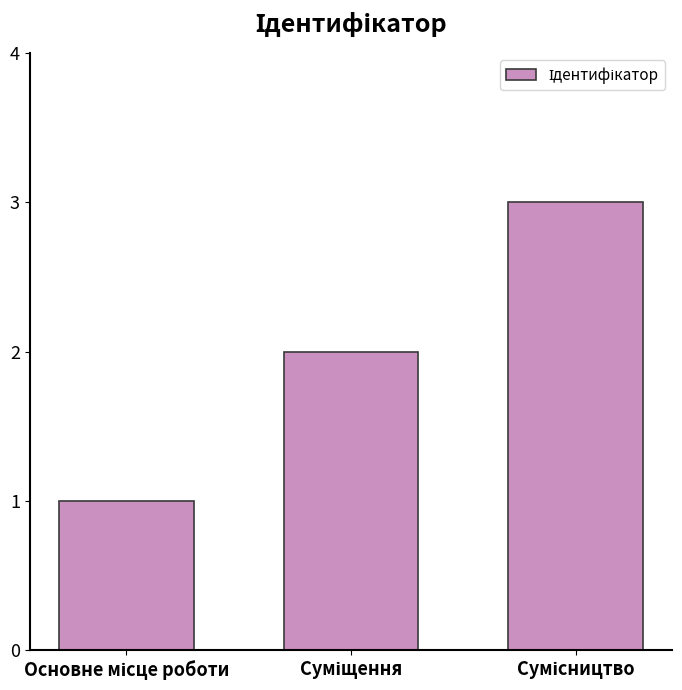

What is the sum of all values?

6